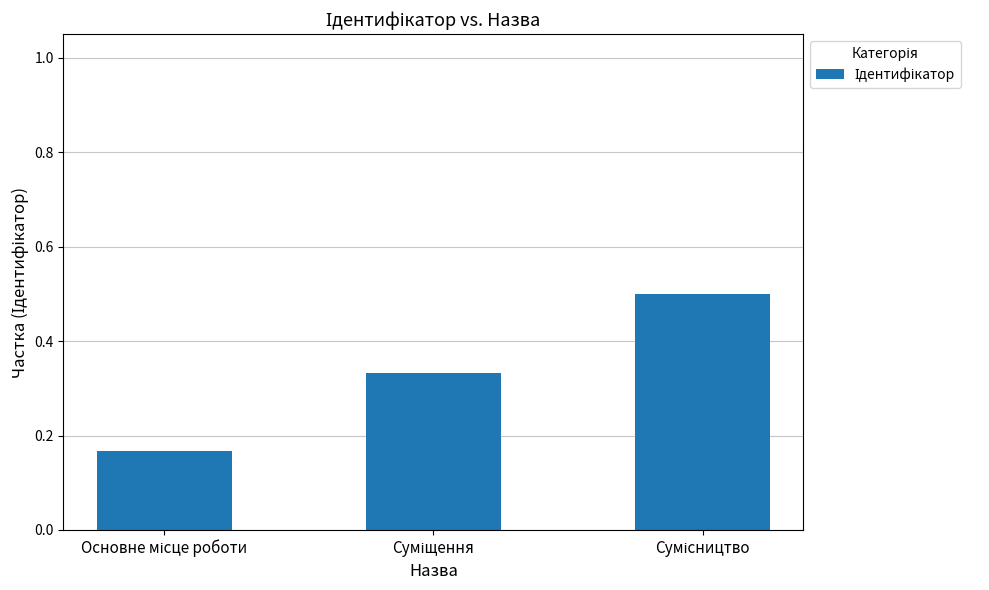

What is the value of the 3rd bar from the left?

0.5